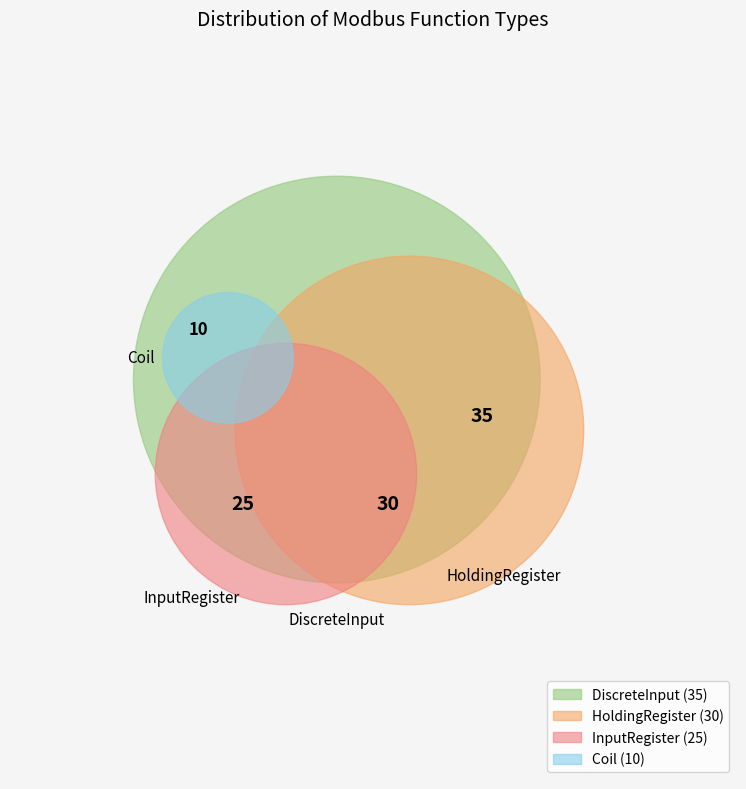

To the nearest percent, what portion does InputRegister represent?

25%